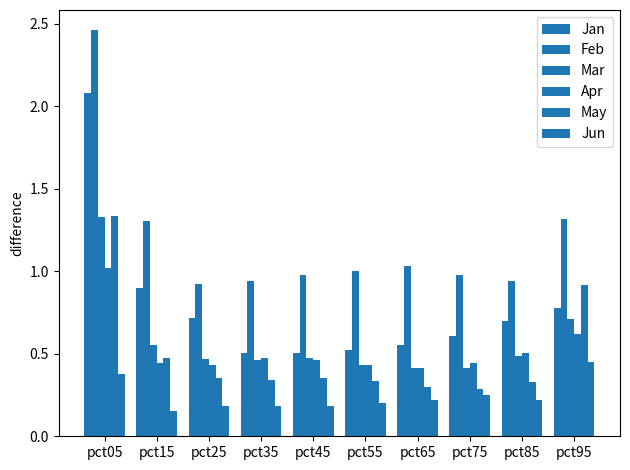

How many series are shown in this chart?

6